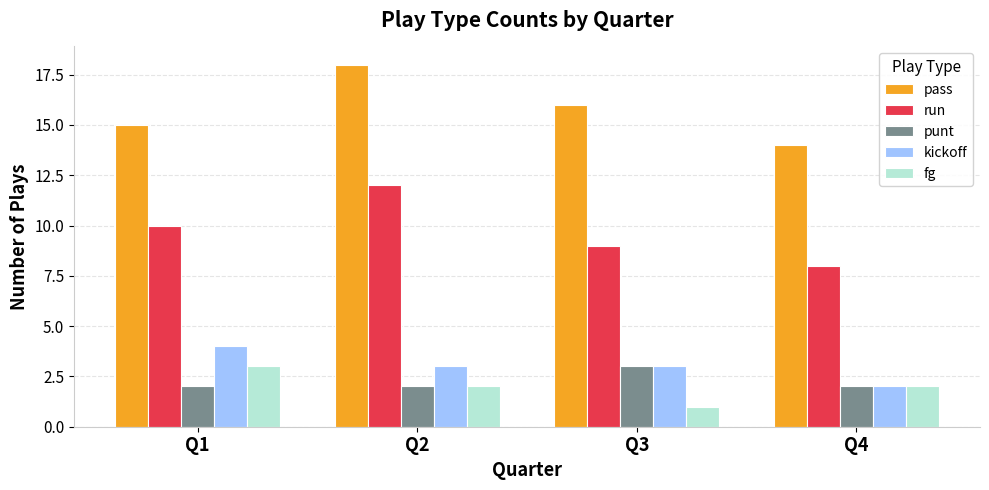

What is the total value across all series at Q3?

32